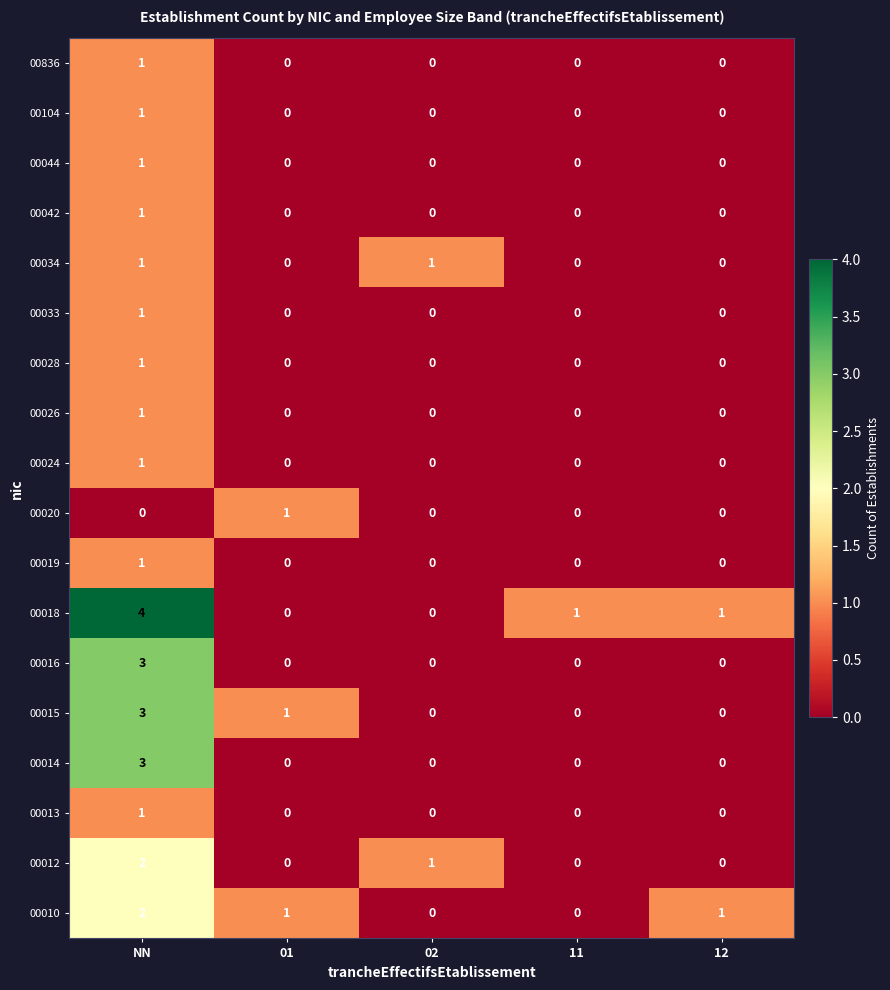

Which series has the widest spread of values?

00018